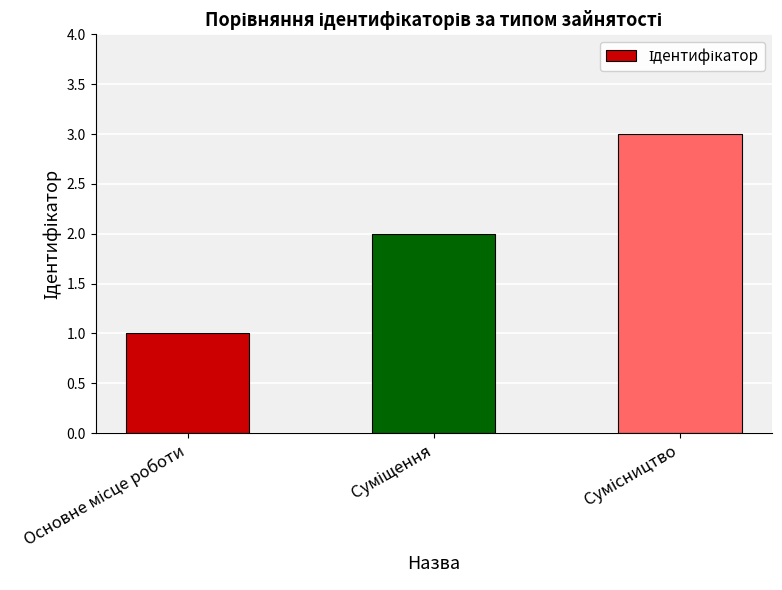

What is the value of the 2nd bar from the left?

2